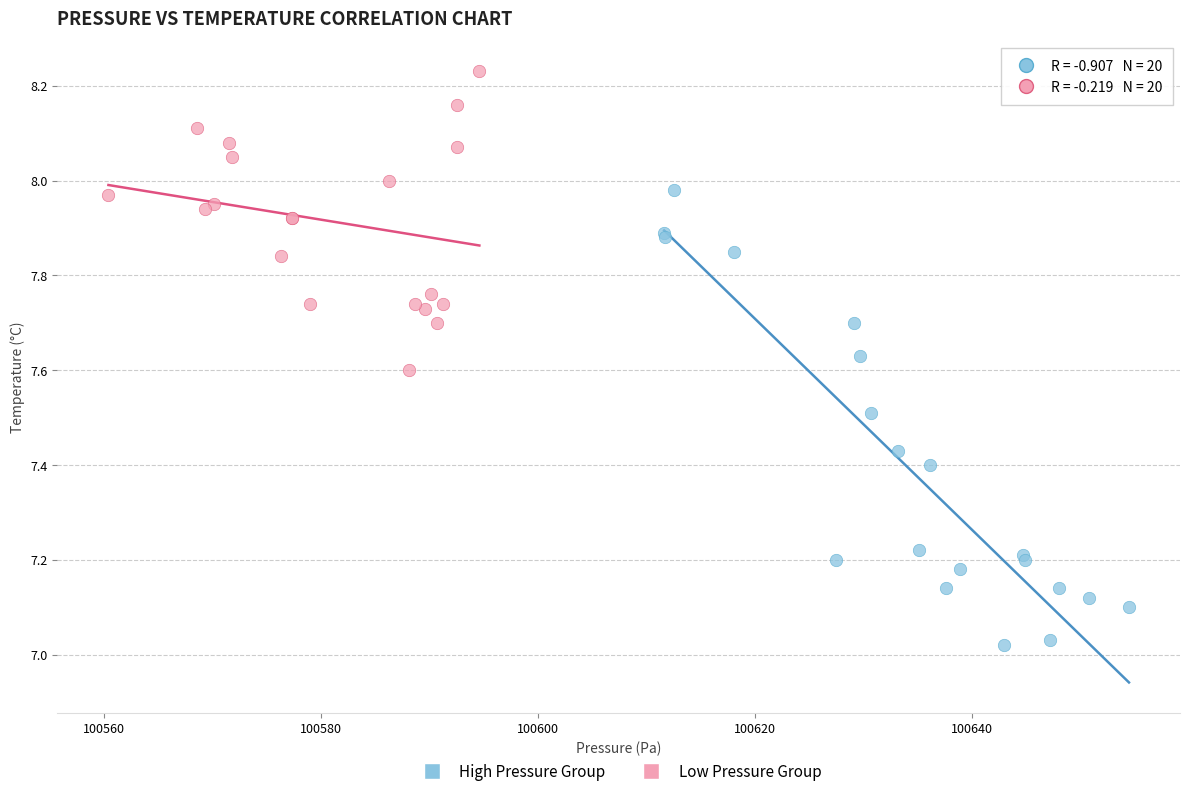

Which series reaches the minimum Y coordinate?

High Pressure Group